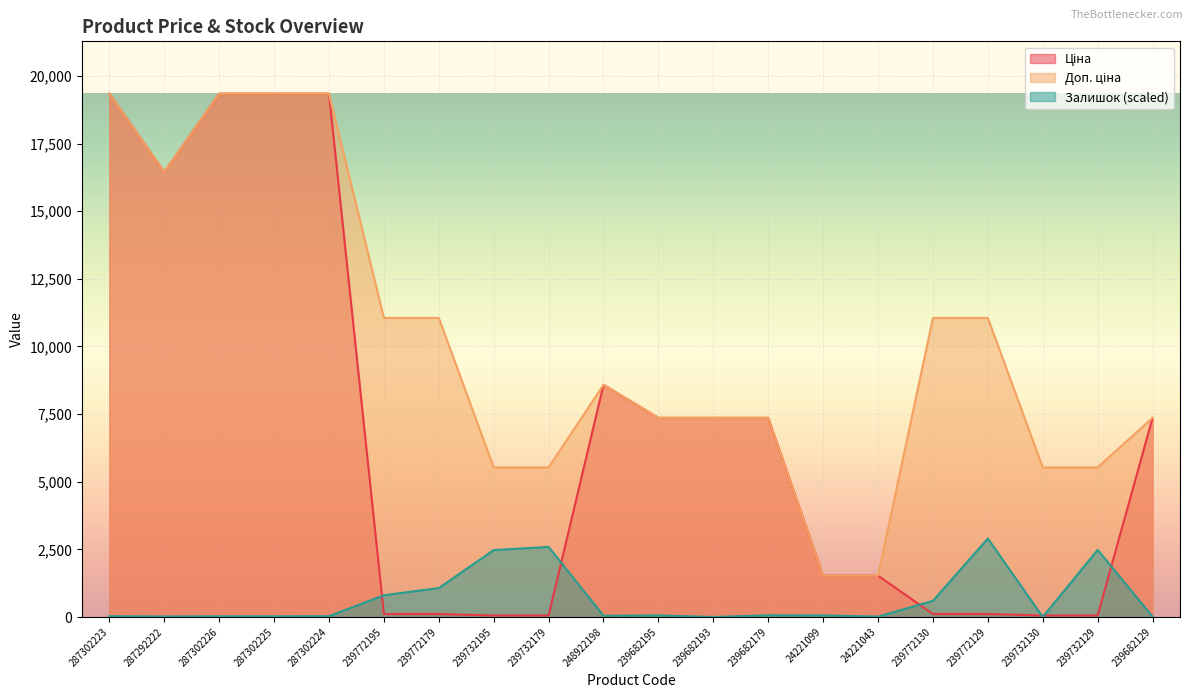

How many lines are shown in the chart?

3